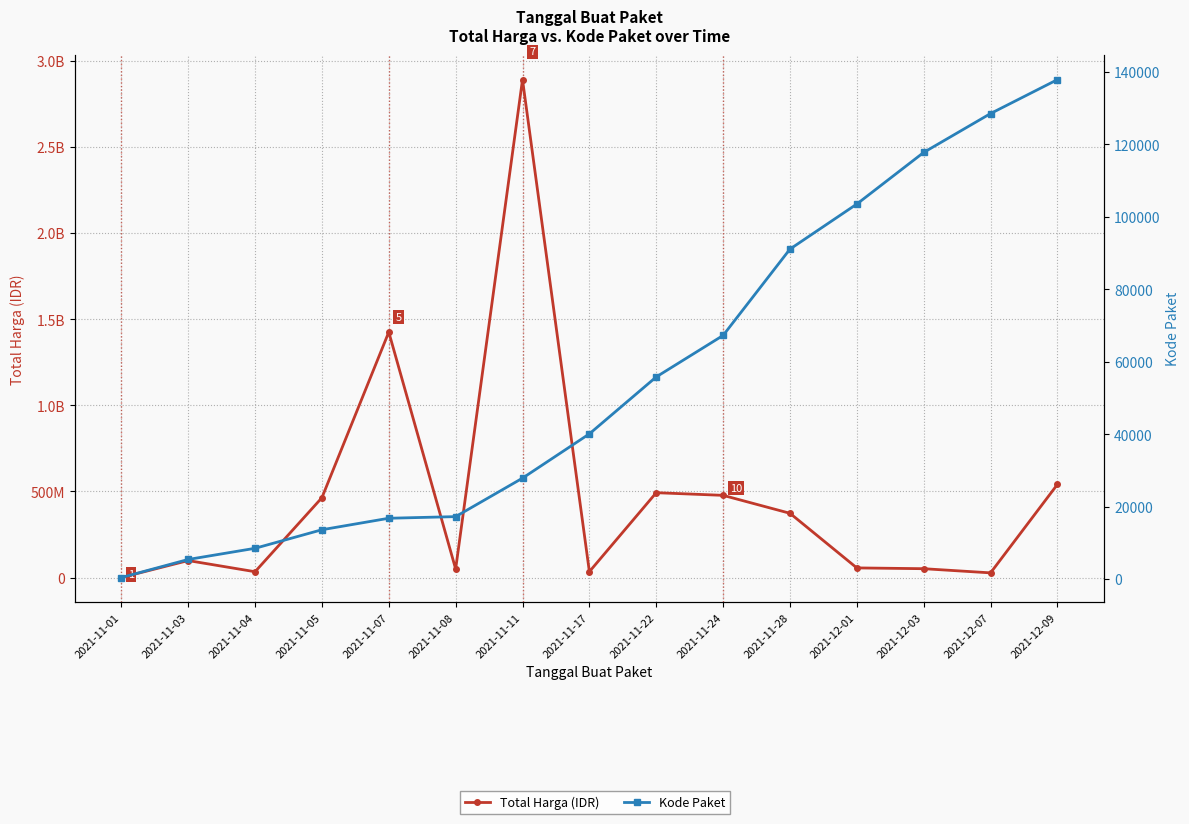

Reading left to right, what are all the values shown in this chart?

Total Harga: 2021-11-01=333600	2021-11-03=98772570	2021-11-04=34000000	2021-11-05=464002100	2021-11-07=1425867900	2021-11-08=49730040	2021-11-11=2892122000	2021-11-17=34292000	2021-11-22=493000000	2021-11-24=477600000	2021-11-28=373404000	2021-12-01=56152800	2021-12-03=51601000	2021-12-07=27412000	2021-12-09=541071000
Kode Paket: 2021-11-01=464	2021-11-03=5449	2021-11-04=8530	2021-11-05=13652	2021-11-07=16823	2021-11-08=17272	2021-11-11=27891	2021-11-17=40112	2021-11-22=55826	2021-11-24=67279	2021-11-28=91101	2021-12-01=103541	2021-12-03=117783	2021-12-07=128516	2021-12-09=137876